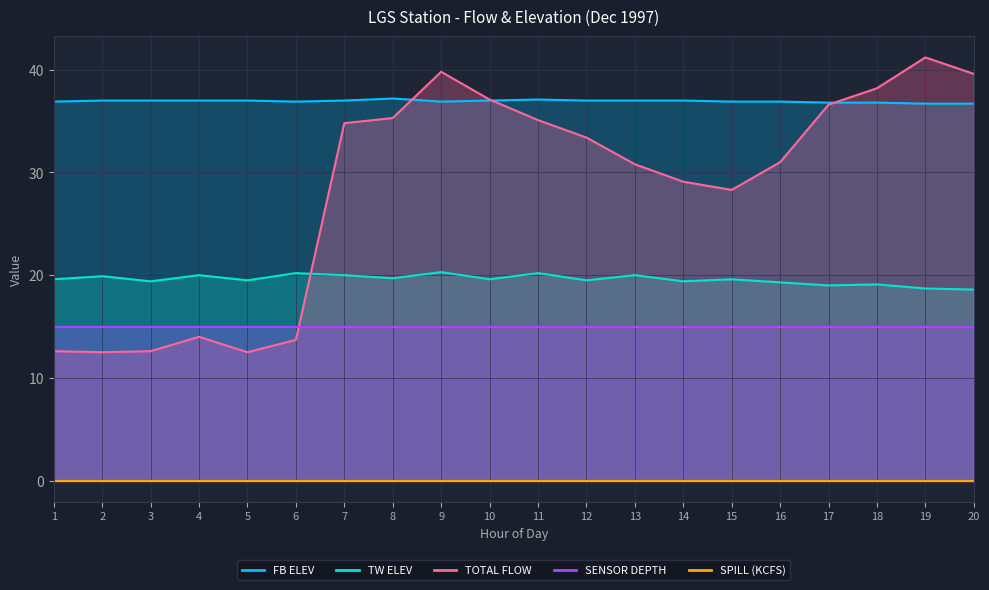

What is the value of the TOTAL FLOW point at the 1st from the left?

12.6